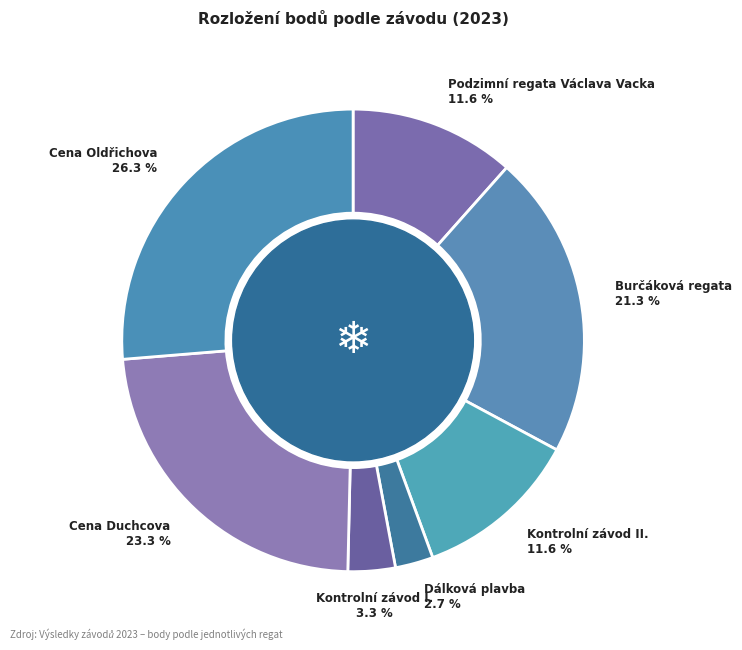

What is the largest slice in the pie chart?

Cena Oldřichova